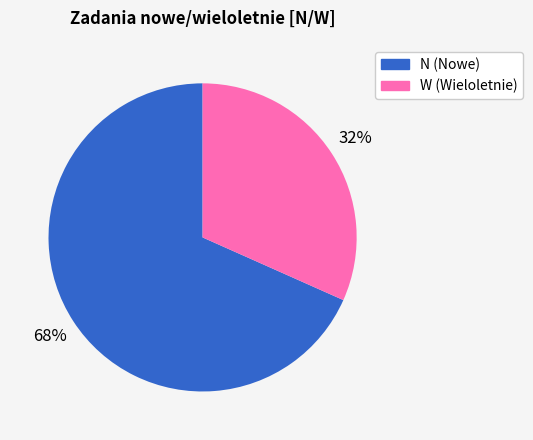

The W slice represents 32% of the pie. True or false?

True